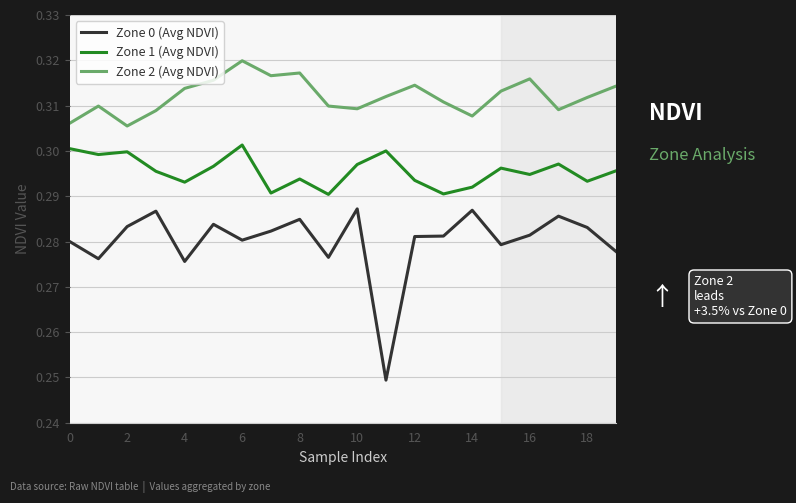

List the series in order of their peak value, highest first.

Zone 2 (Avg NDVI), Zone 1 (Avg NDVI), Zone 0 (Avg NDVI)